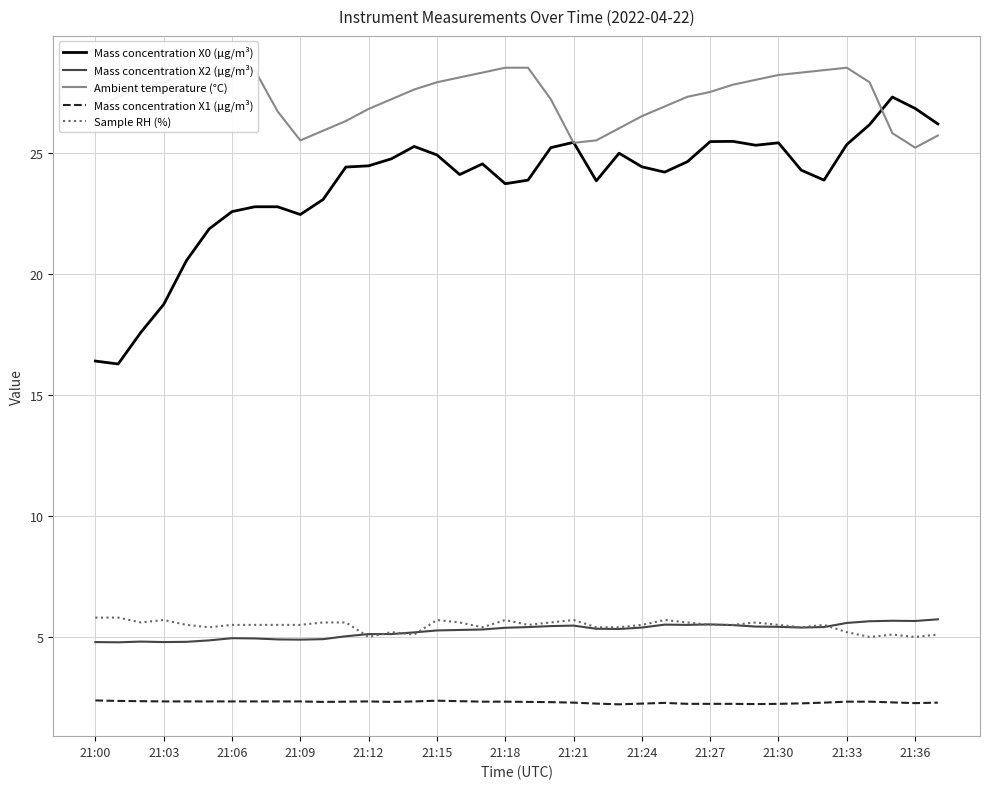

In Sample RH (%), how many points are lower than both neighbors (excluding endpoints)?

9